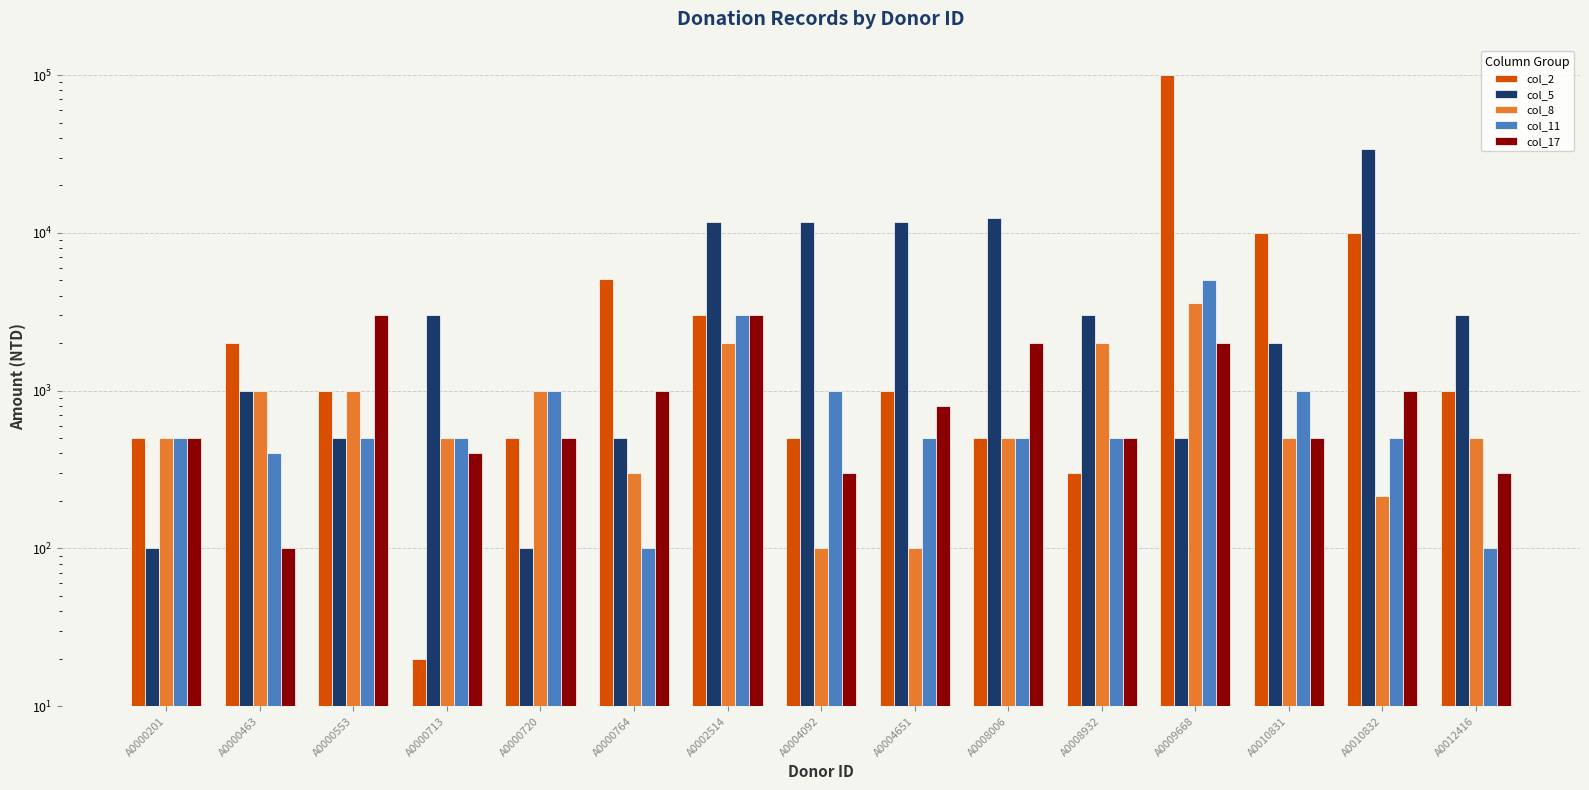

Reading left to right, extract all data points from this chart.

col_2: 500	2000	1000	20	500	5100	3000	500	1000	500	300	100000	10000	10000	1000
col_5: 100	1000	500	3000	100	500	11700	11700	11700	12480	3000	500	2000	34000	3000
col_8: 500	1000	1000	500	1000	300	2000	100	100	500	2000	3600	500	215	500
col_11: 500	400	500	500	1000	100	3000	1000	500	500	500	5000	1000	500	100
col_17: 500	100	3000	400	500	1000	3000	300	800	2000	500	2000	500	1000	300